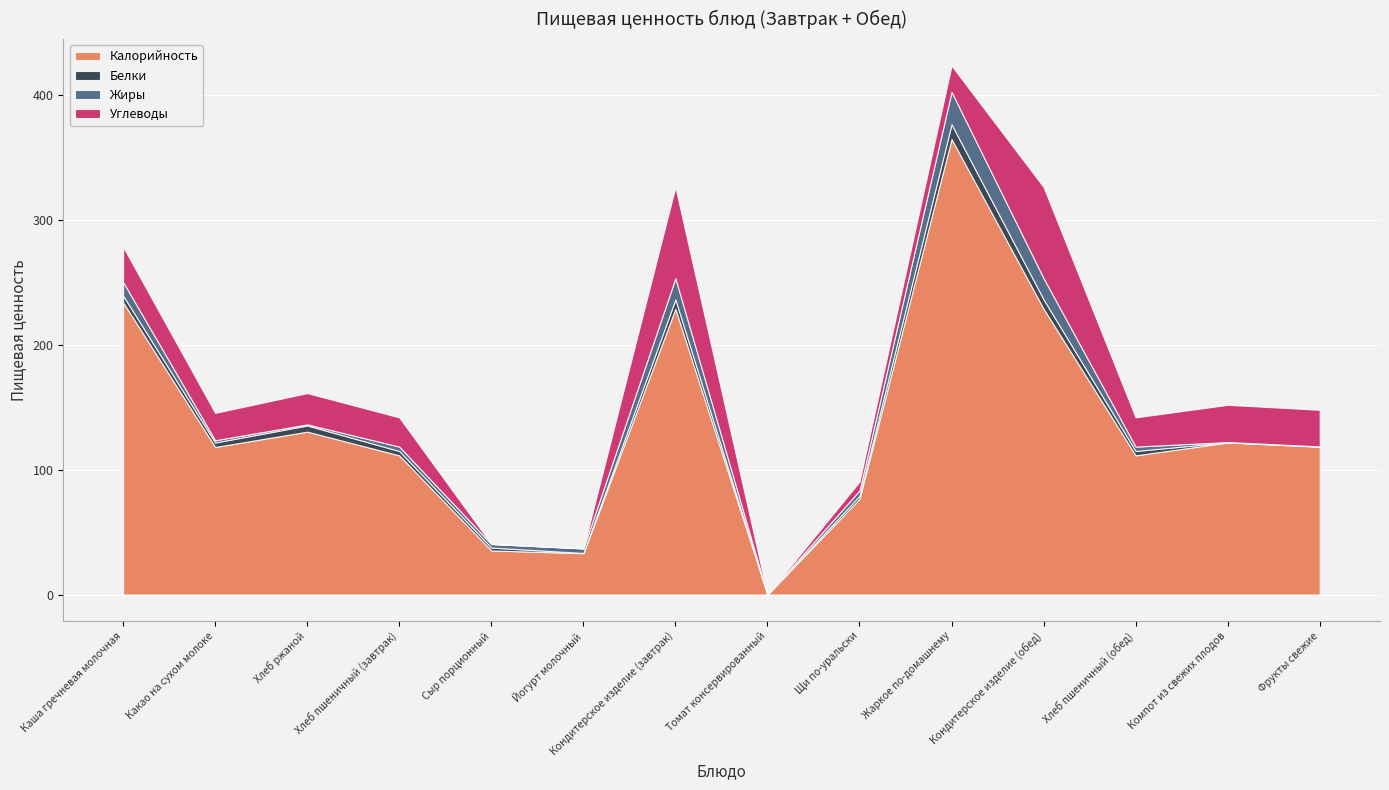

What is the greatest value displayed?

365.0